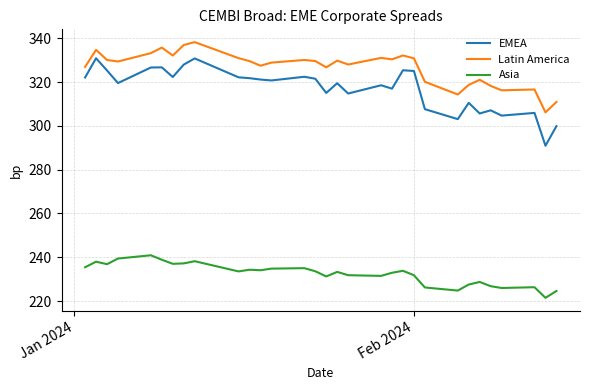

What is the average value of the Asia series?

232.4